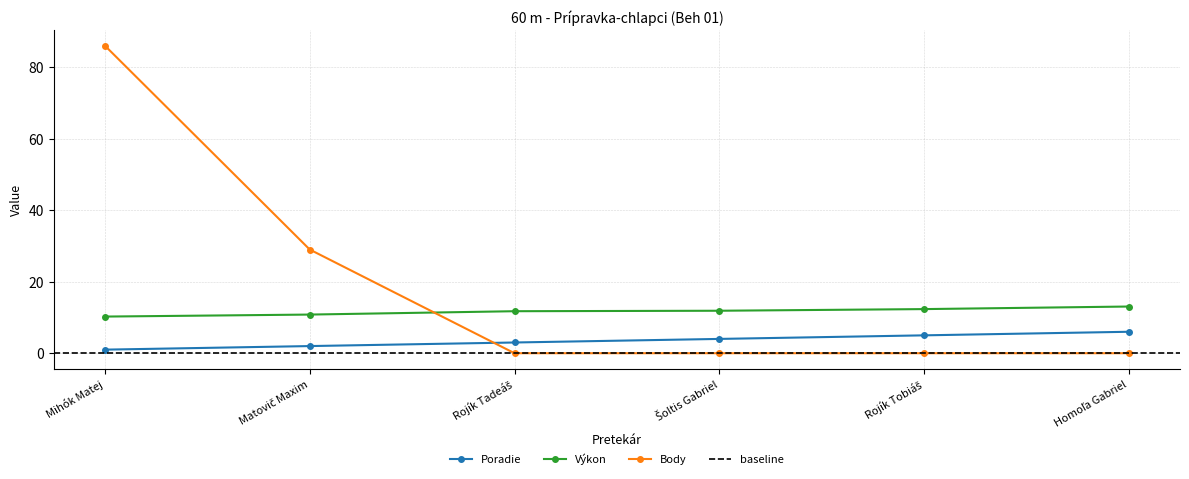

Reading left to right, list all the values displayed in this chart.

Poradie: Mihók Matej=1.0	Matovič Maxim=2.0	Rojík Tadeáš=3.0	Šoltis Gabriel=4.0	Rojík Tobiáš=5.0	Homoľa Gabriel=6.0
Výkon: Mihók Matej=10.2	Matovič Maxim=10.8	Rojík Tadeáš=11.8	Šoltis Gabriel=11.9	Rojík Tobiáš=12.3	Homoľa Gabriel=13.1
Body: Mihók Matej=86.0	Matovič Maxim=29.0	Rojík Tadeáš=0.0	Šoltis Gabriel=0.0	Rojík Tobiáš=0.0	Homoľa Gabriel=0.0